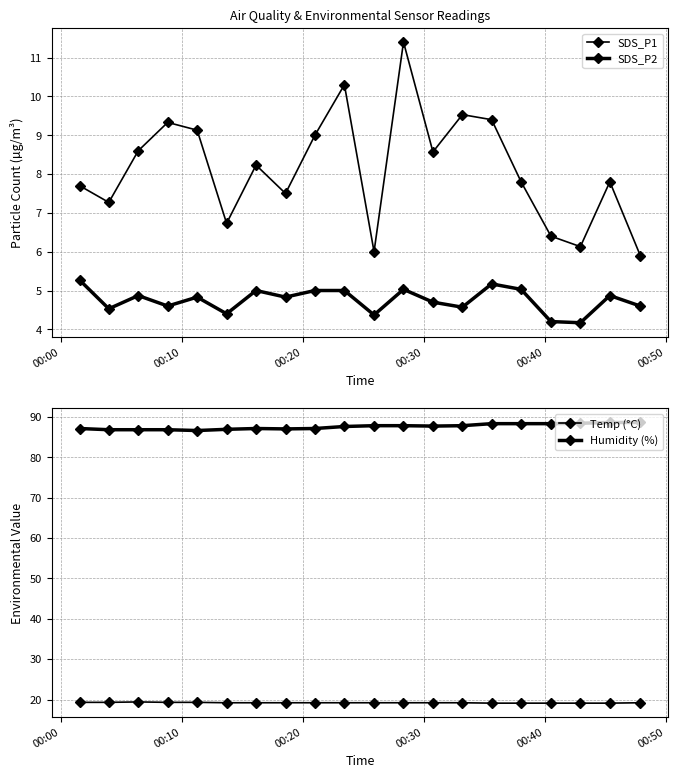

What is the maximum value for Humidity (%)?

88.6